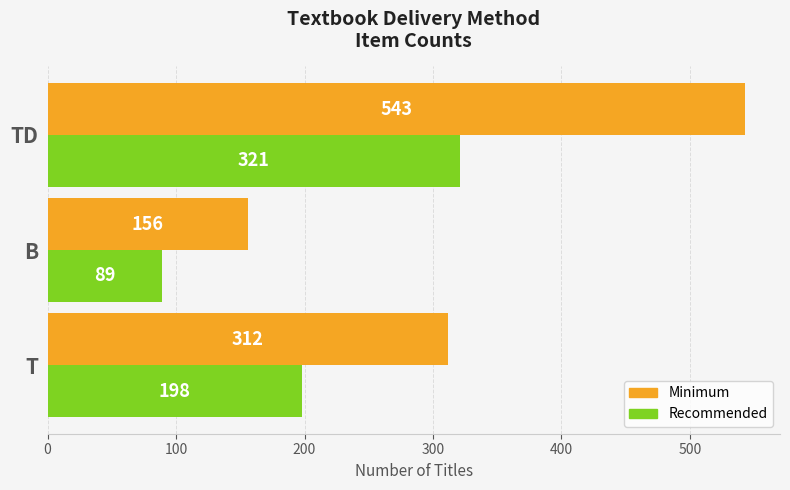

At which category does the chart reach its peak across all series?

TD